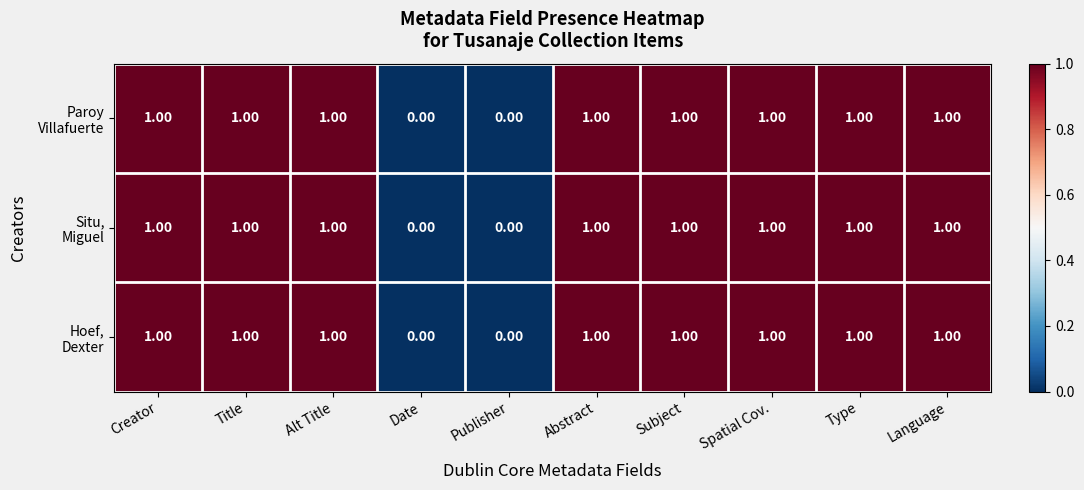

What is the total value across all series at Abstract?

3